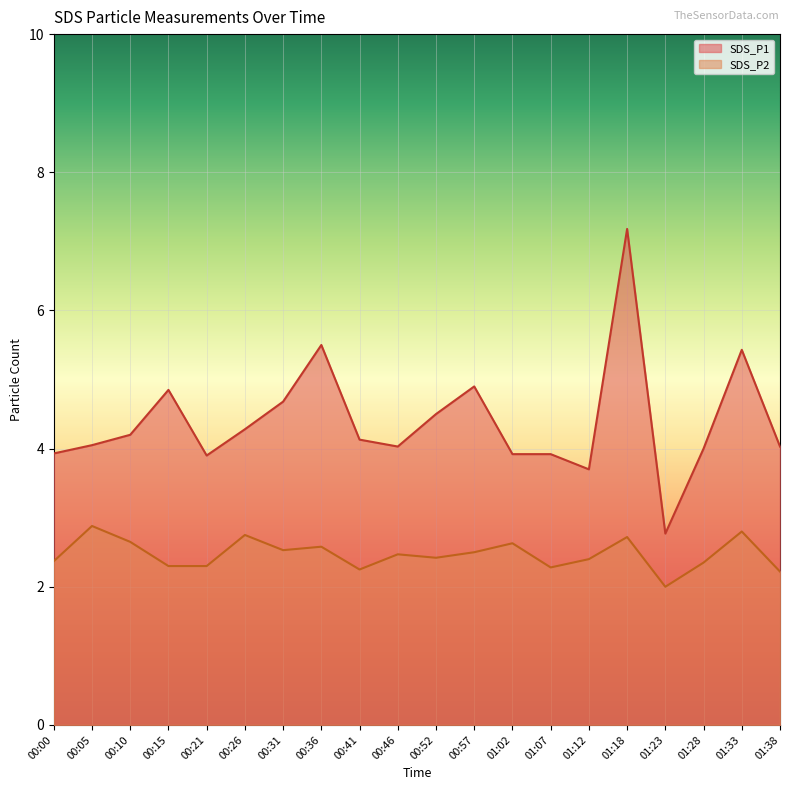

True or false: SDS_P2 and SDS_P1 intersect in this chart.

False